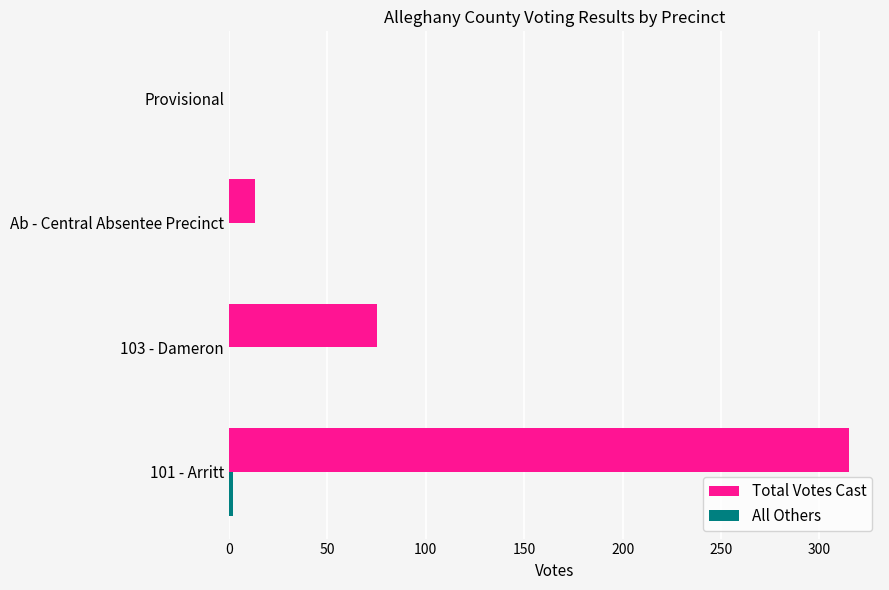

Which series changed the most between 101 - Arritt and Provisional?

Total Votes Cast